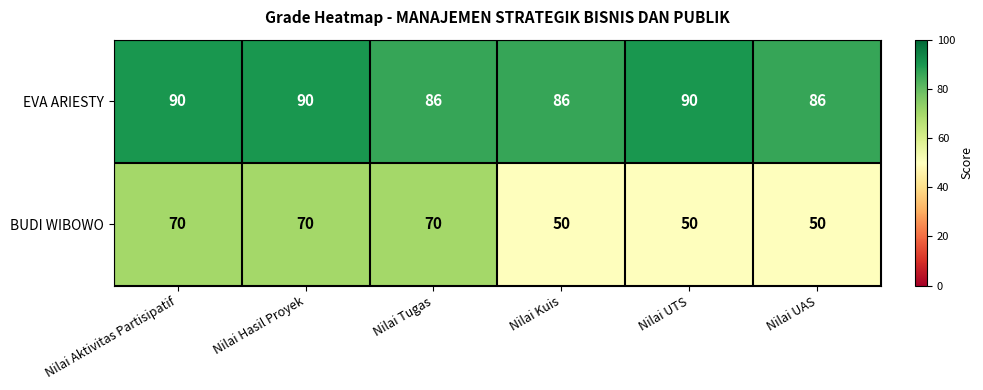

Which series has the largest total across all categories?

EVA ARIESTY